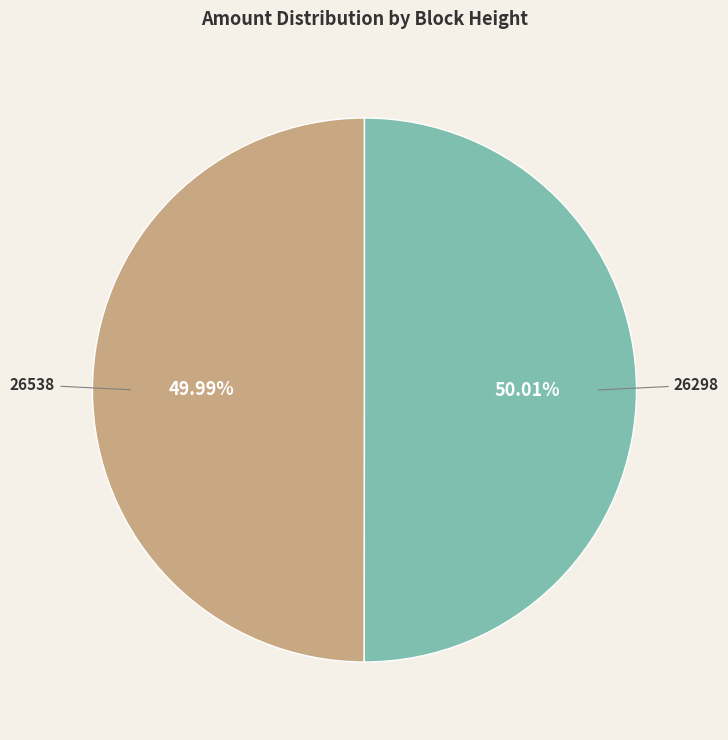

What is the ratio of the value at 26538 to the value at 26298?

1.0